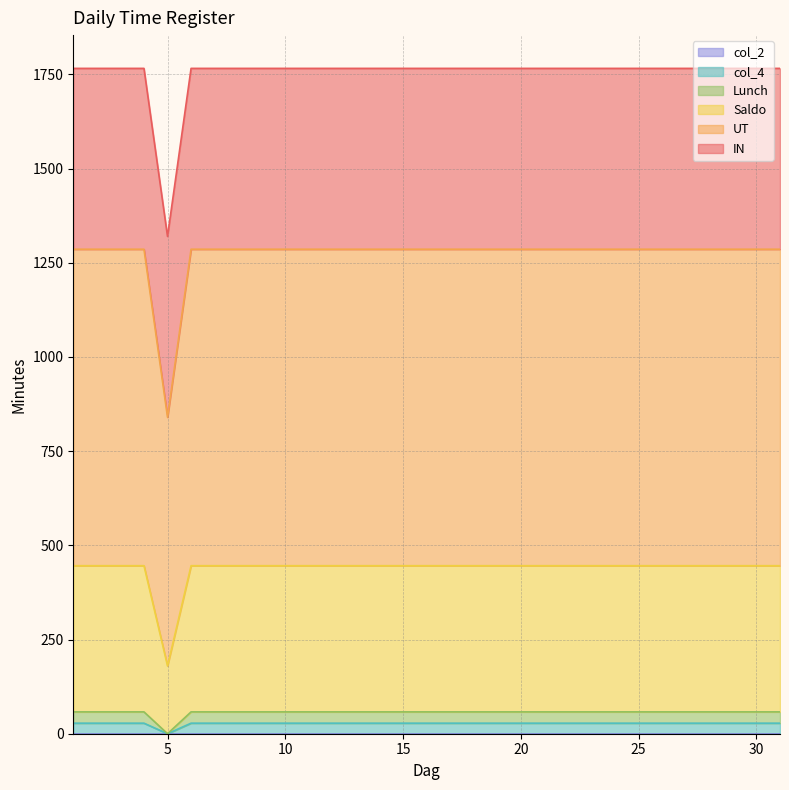

True or false: Saldo has more than 0 points higher than both neighbors.

False